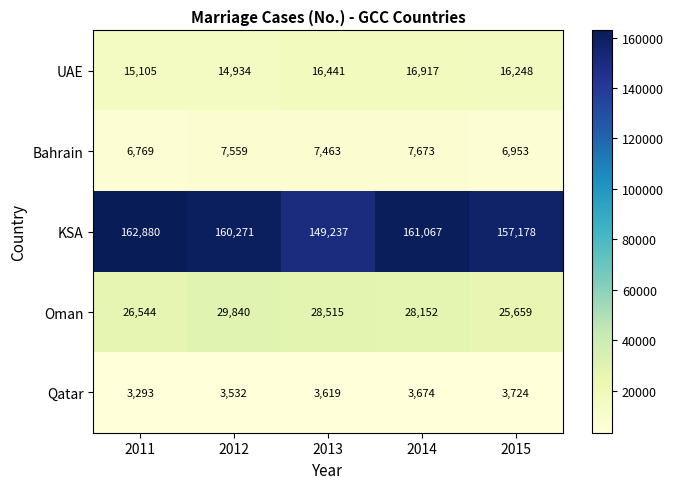

How many Qatar values are between 3532 and 3674?

3